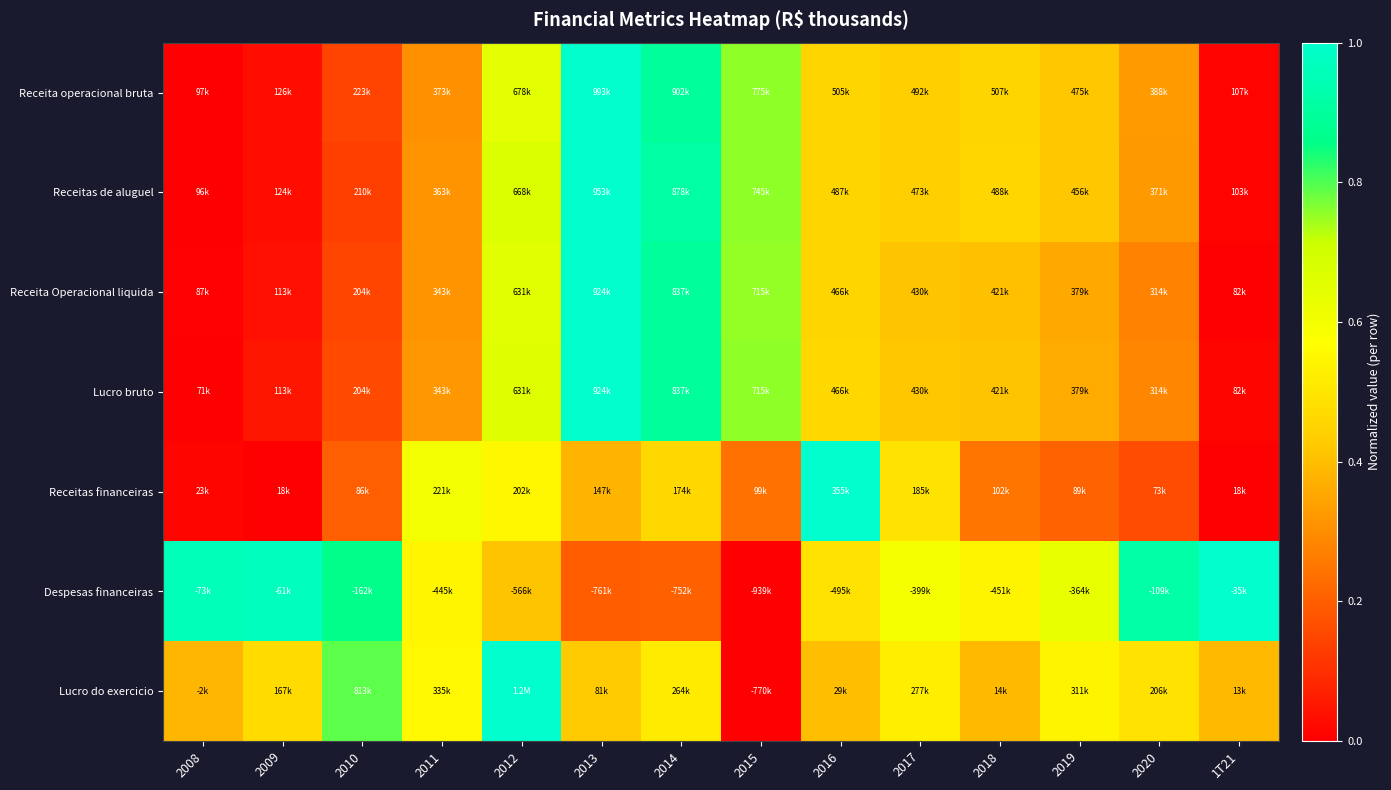

Between 2012 and 2016, which series saw the biggest shift?

Lucro do exercicio